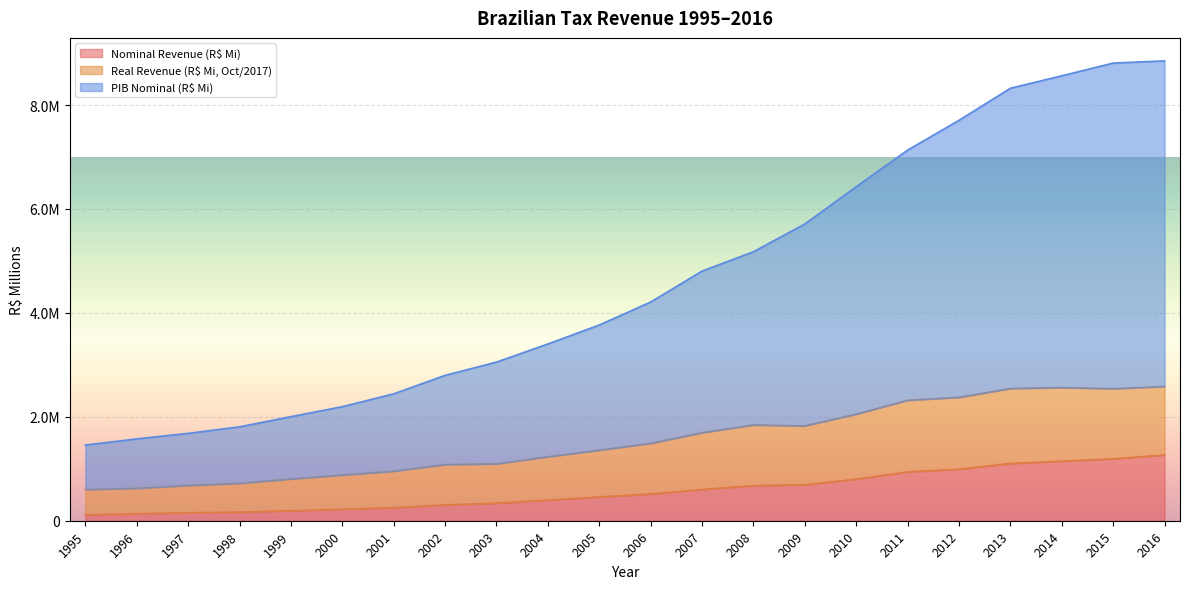

How many lines are shown in the chart?

3